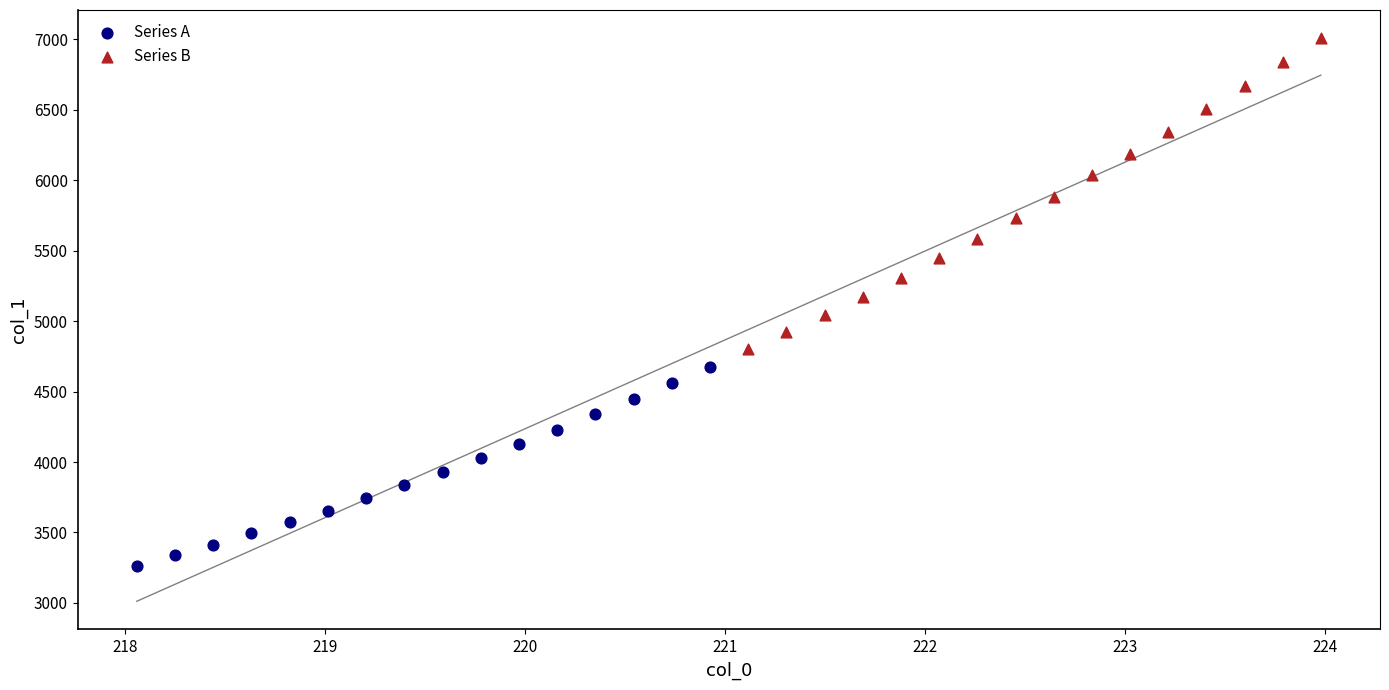

Which series has the widest spread of Y values?

Series B